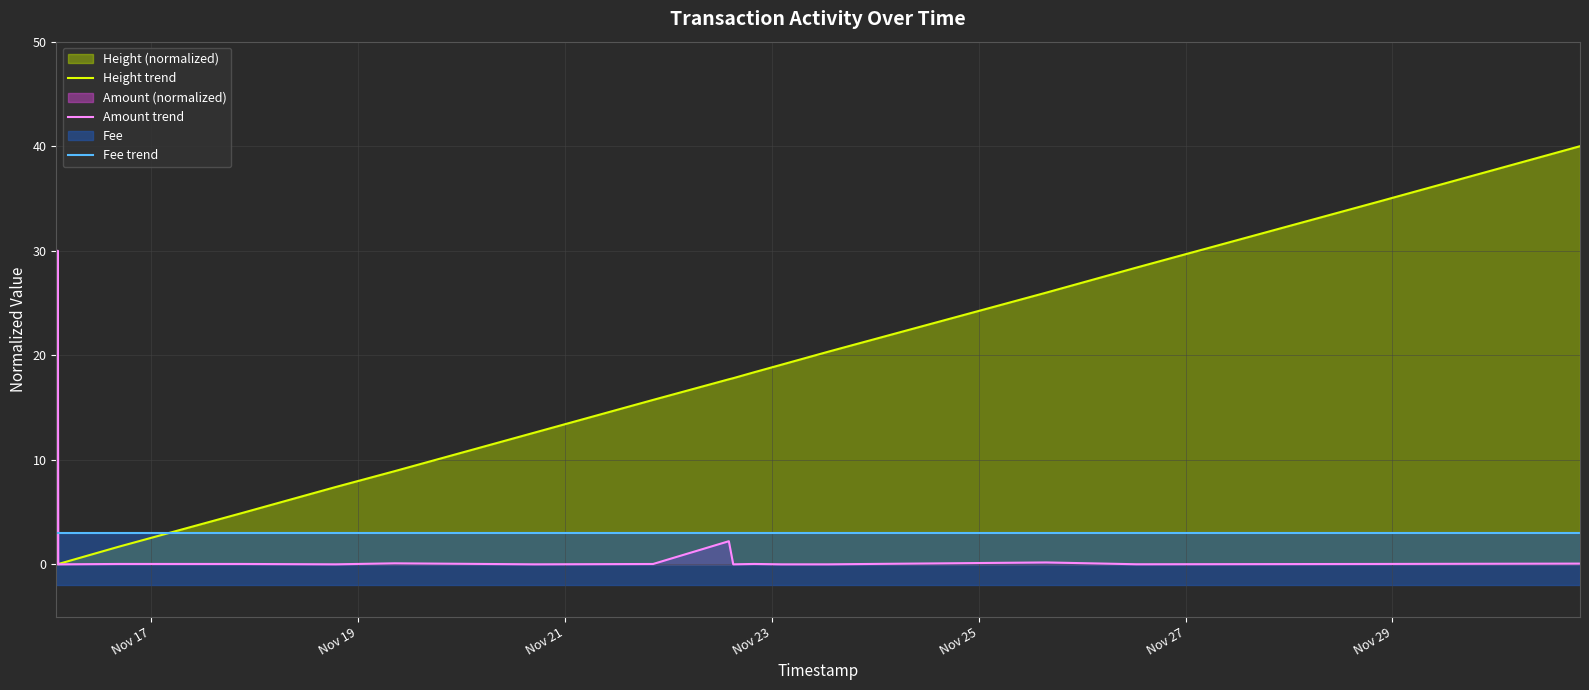

Which series has the largest total across all categories?

Height trend